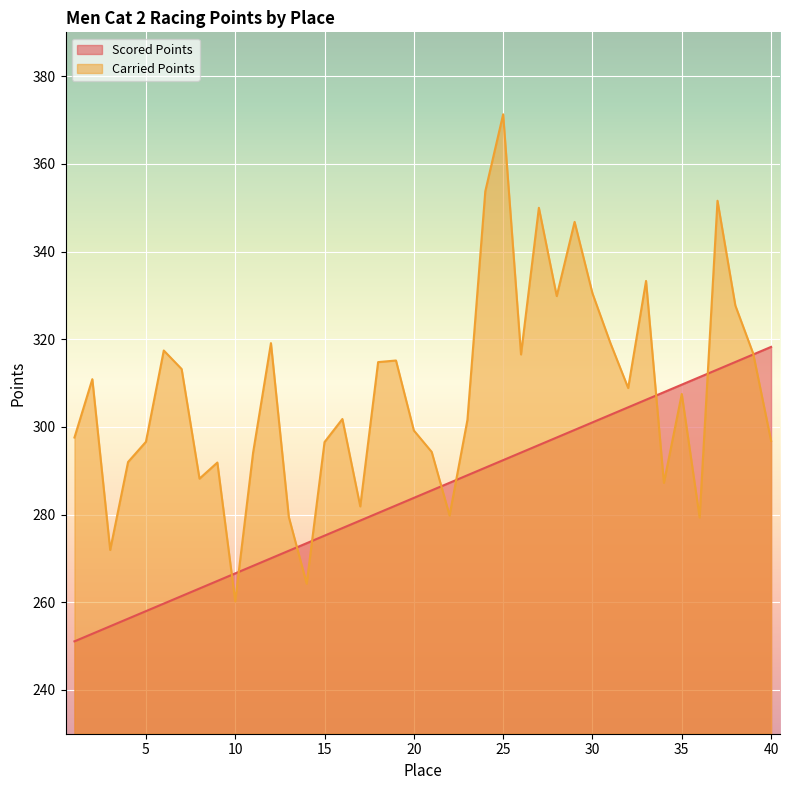

At which label does Scored Points reach its minimum?

1